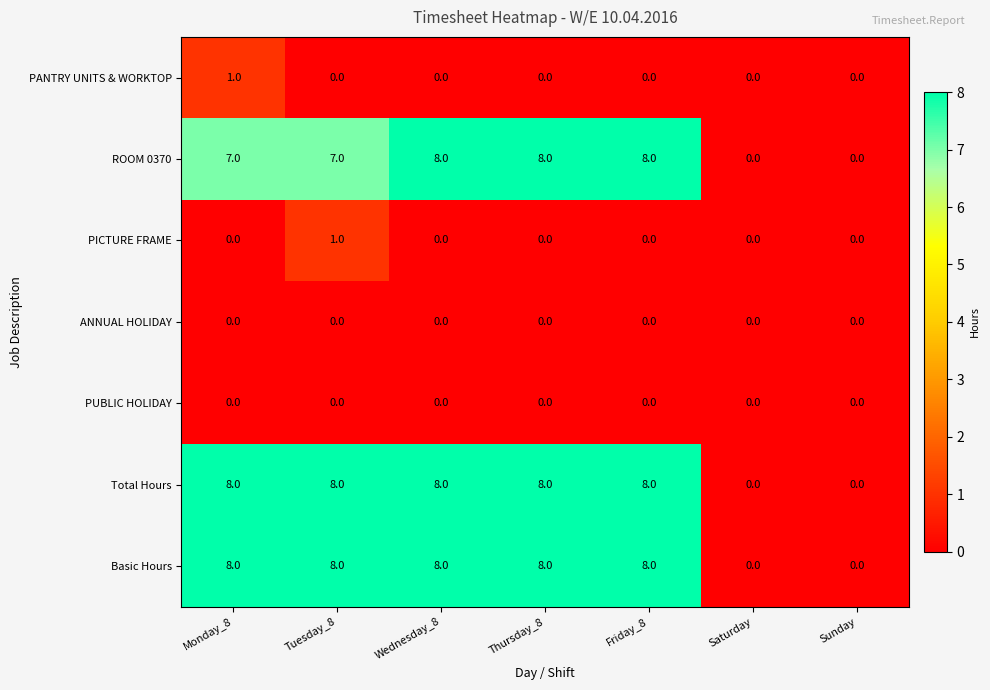

What is the spread (max minus min) of values at Monday_8?

8